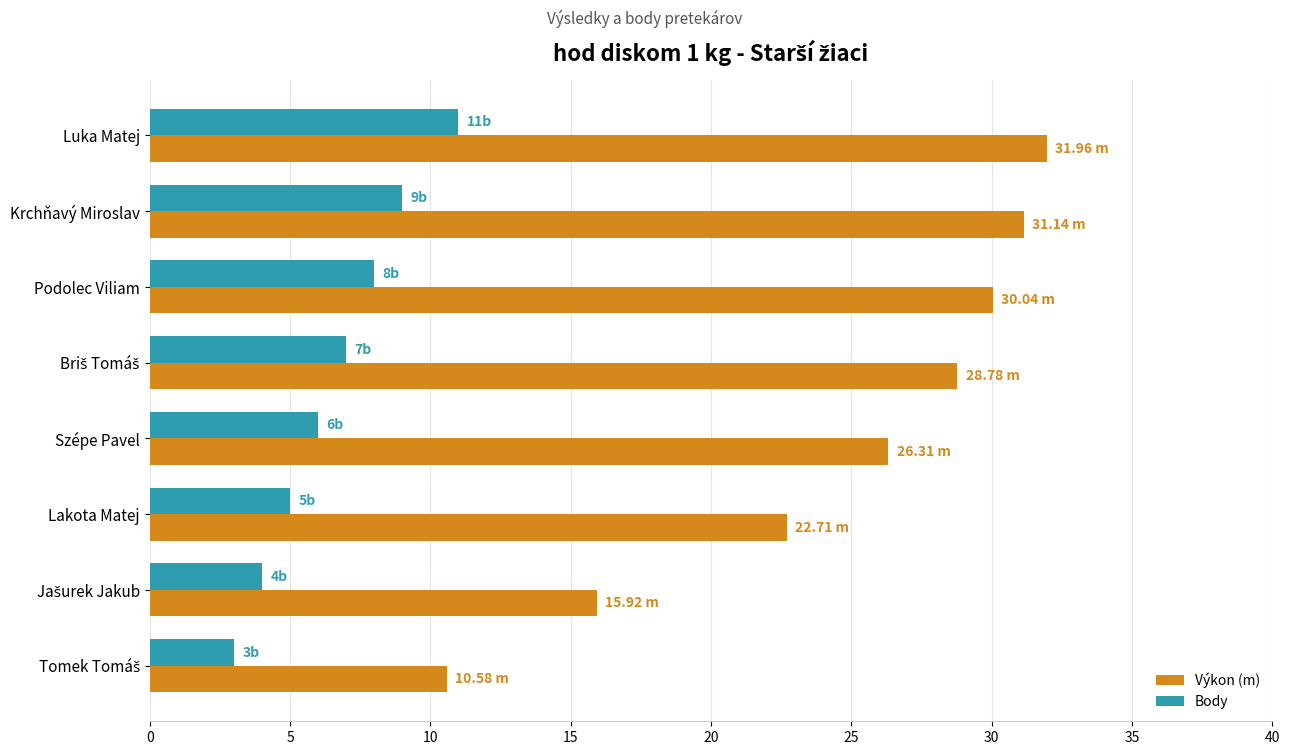

Rank the series by their average value, from lowest to highest.

Body, Výkon (m)